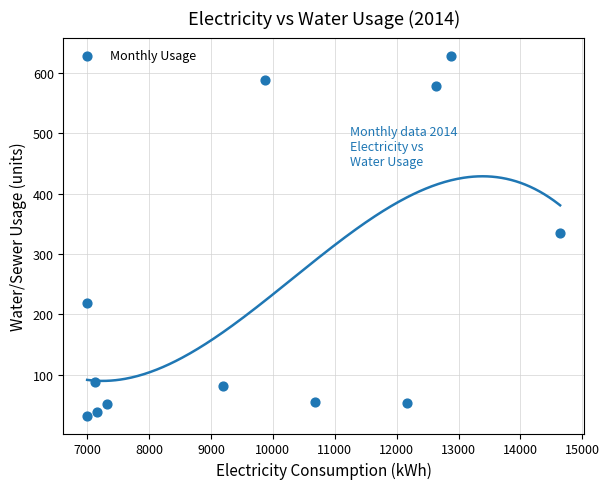

What is the range of X values (max minus min)?

7640